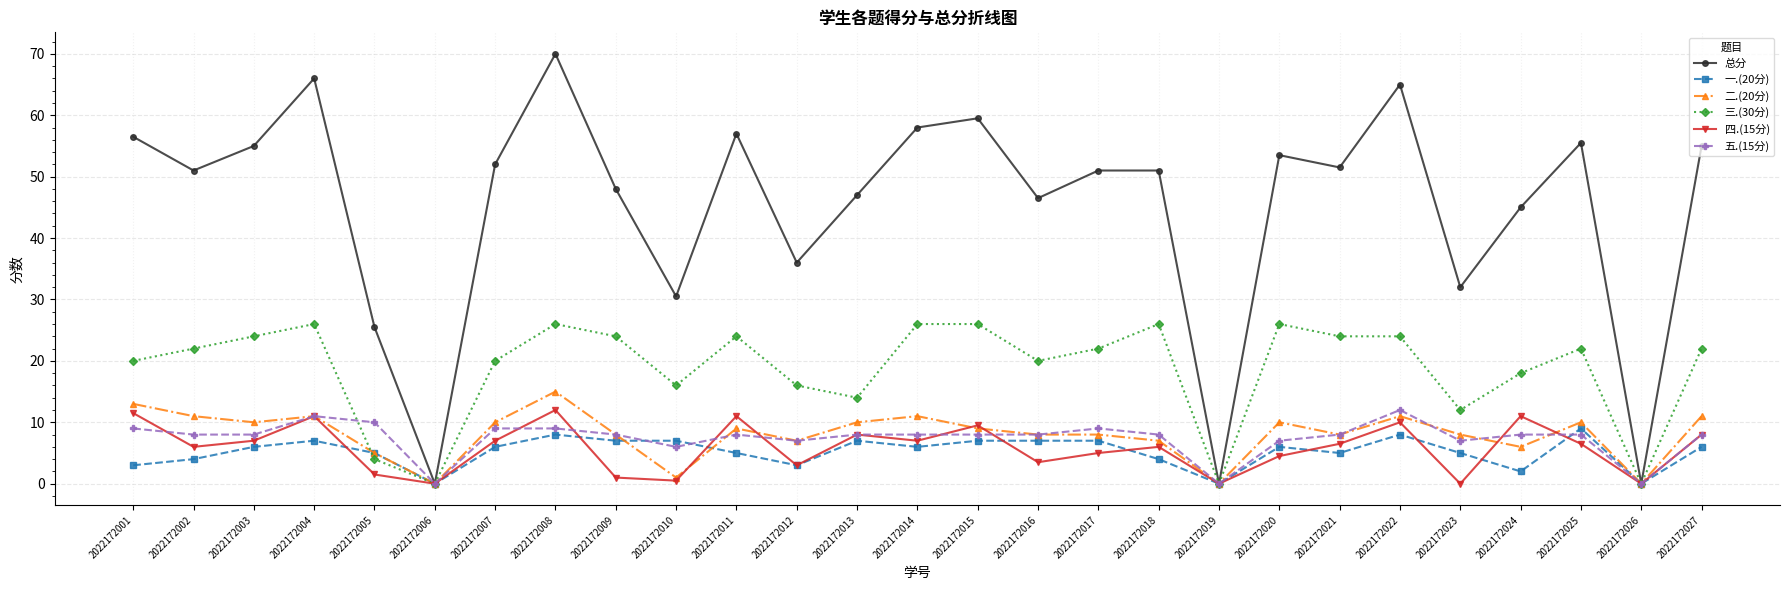

Which category has the highest value across all series?

2022172008